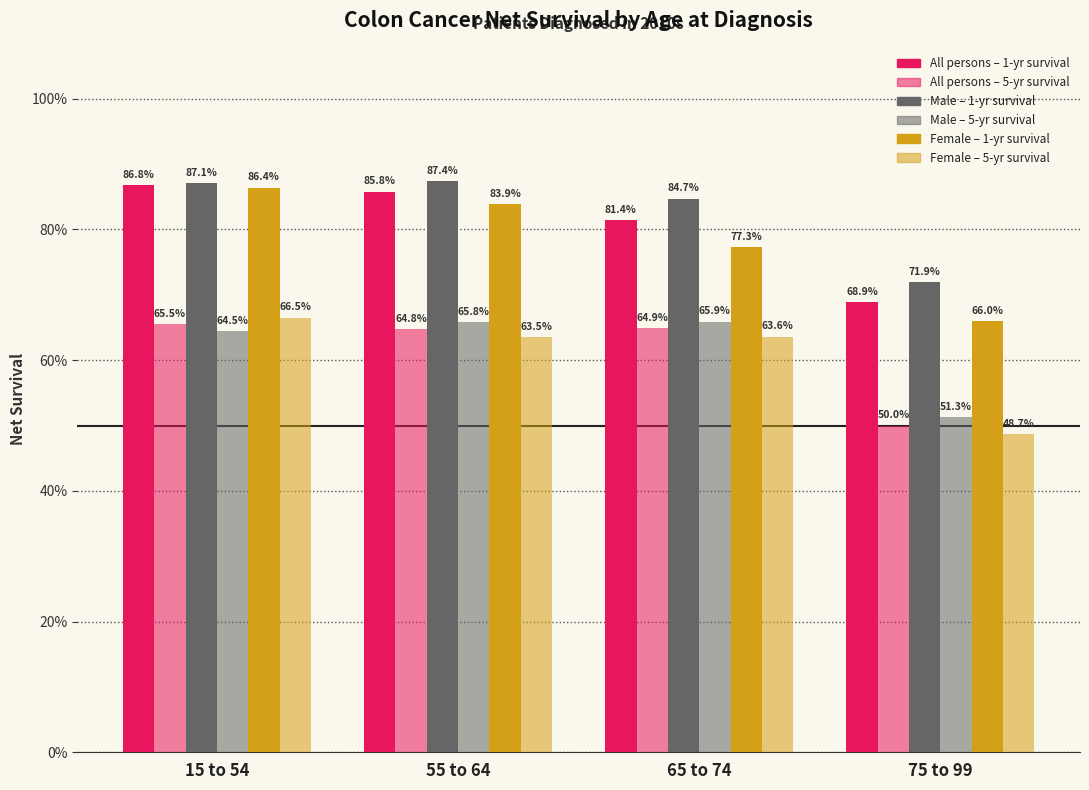

Which has a higher value, 65 to 74 or 55 to 64?

55 to 64